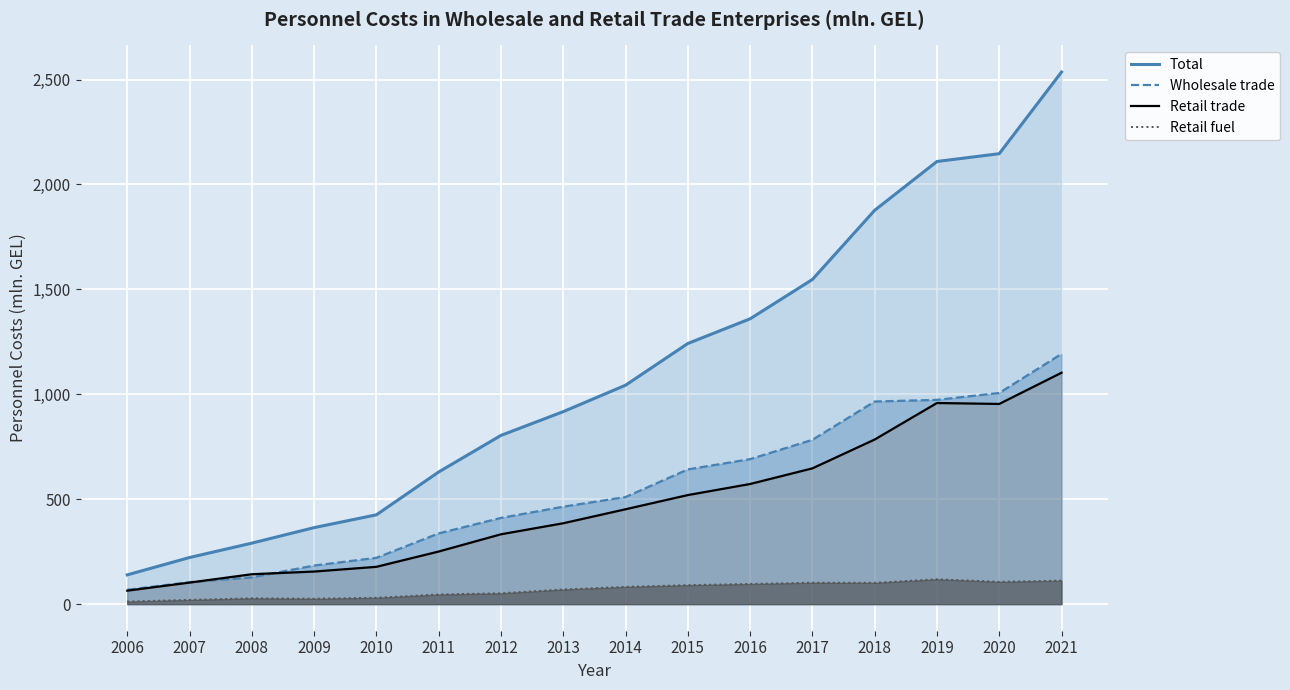

Reading left to right, transcribe all the data shown in this chart.

Total: 2006=139.4	2007=222.1	2008=290.7	2009=364.6	2010=425.6	2011=629.8	2012=804.1	2013=917.4	2014=1043.3	2015=1242.2	2016=1359.8	2017=1547.2	2018=1877.0	2019=2109.7	2020=2146.8	2021=2536.1
Wholesale trade: 2006=68.3	2007=104.9	2008=127.6	2009=183.9	2010=220.7	2011=337.1	2012=410.9	2013=464.4	2014=510.4	2015=642.0	2016=691.0	2017=783.1	2018=965.6	2019=973.6	2020=1006.4	2021=1192.6
Retail trade: 2006=64.1	2007=102.5	2008=142.4	2009=155.2	2010=177.7	2011=250.6	2012=332.8	2013=385.4	2014=452.0	2015=519.7	2016=572.5	2017=647.0	2018=784.4	2019=958.5	2020=954.0	2021=1102.8
Retail fuel: 2006=12.3	2007=20.2	2008=27.8	2009=25.8	2010=30.2	2011=46.0	2012=51.6	2013=69.8	2014=82.3	2015=90.5	2016=96.2	2017=102.1	2018=101.5	2019=118.6	2020=106.4	2021=112.0